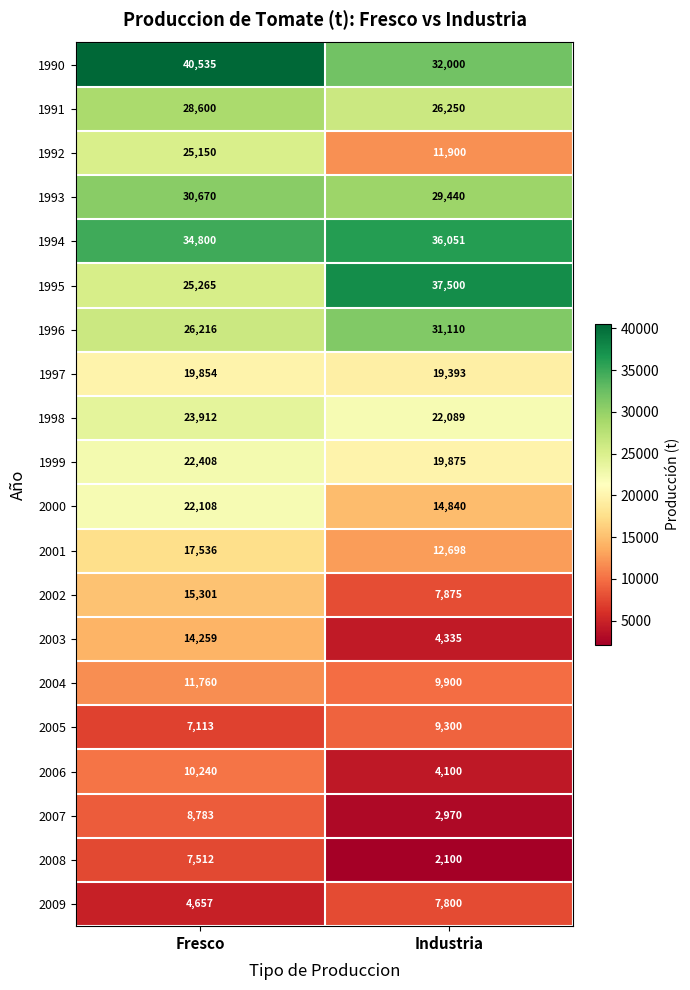

Which series has the widest spread of values?

1992